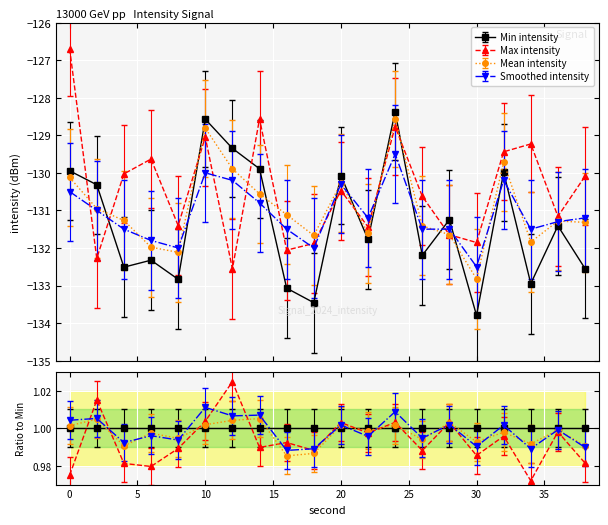

How many interior local peaks does the Mean intensity series have?

5